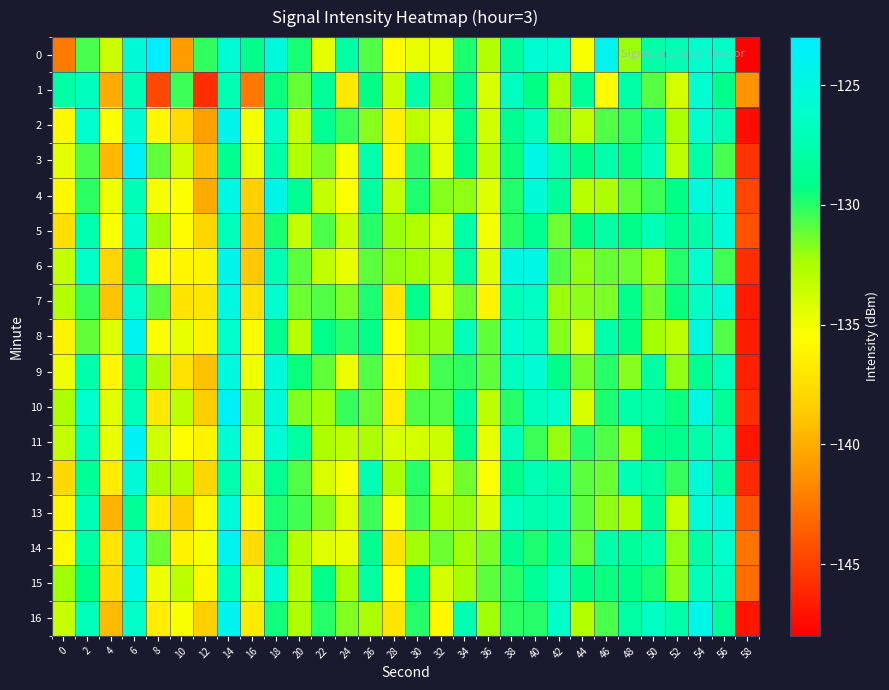

Between 4 and 38, which series saw the biggest shift?

1